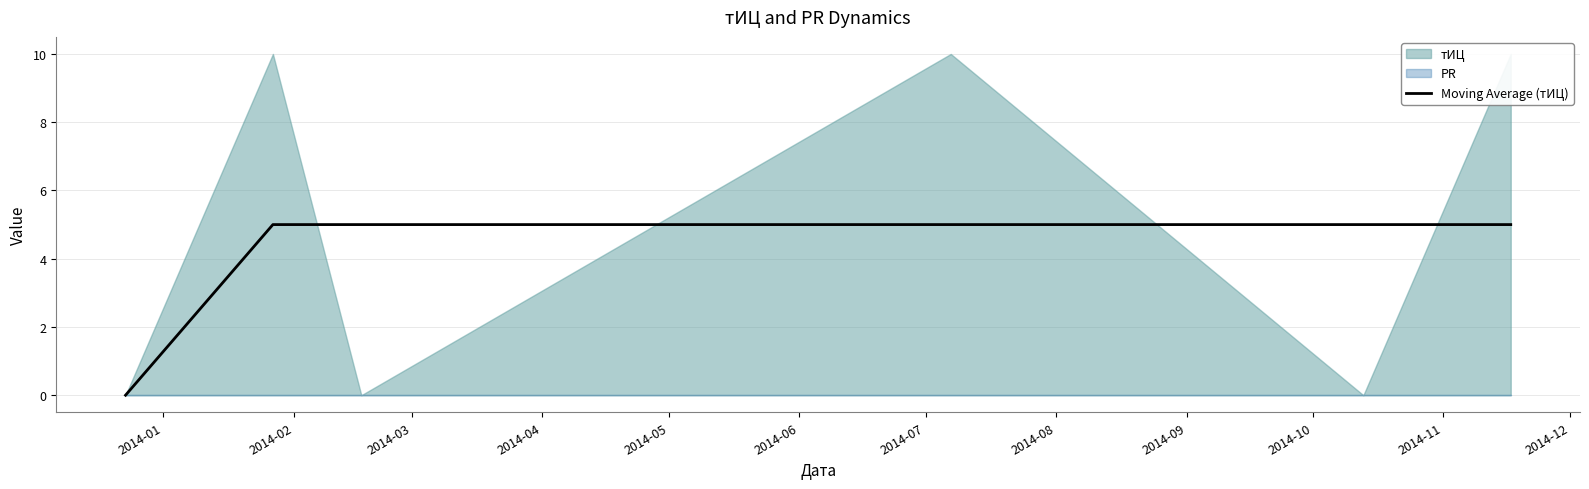

What is the highest value of the Moving Average (тИЦ) series?

5